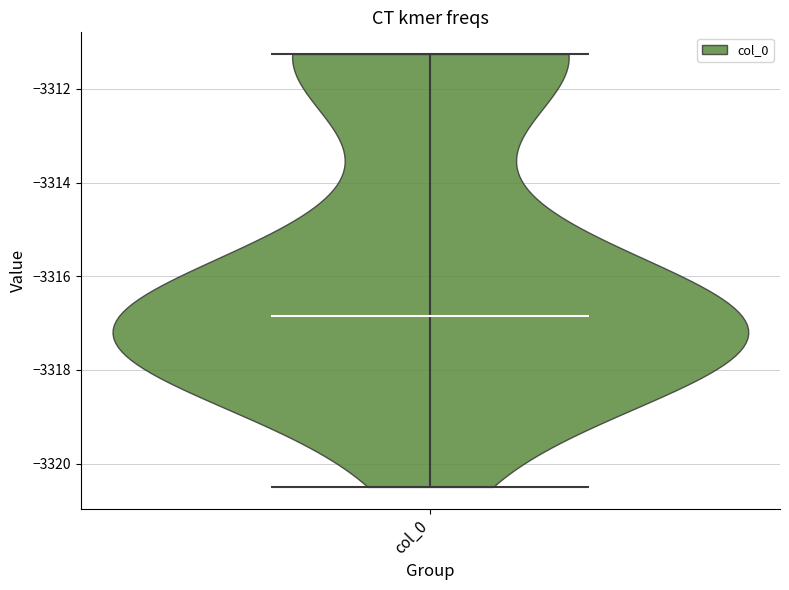

What is the lowest point the violin for col_0 reaches on the y-axis? The values are not printed on the chart, so give them approximately, as read against the axis.

-3320.4